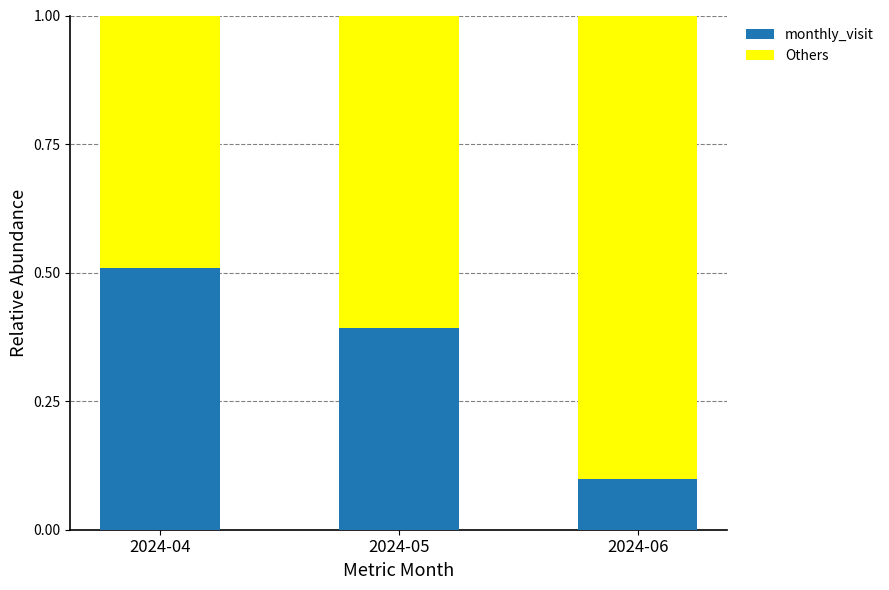

What is the difference between the maximum and minimum values in the monthly_visit series?

0.4